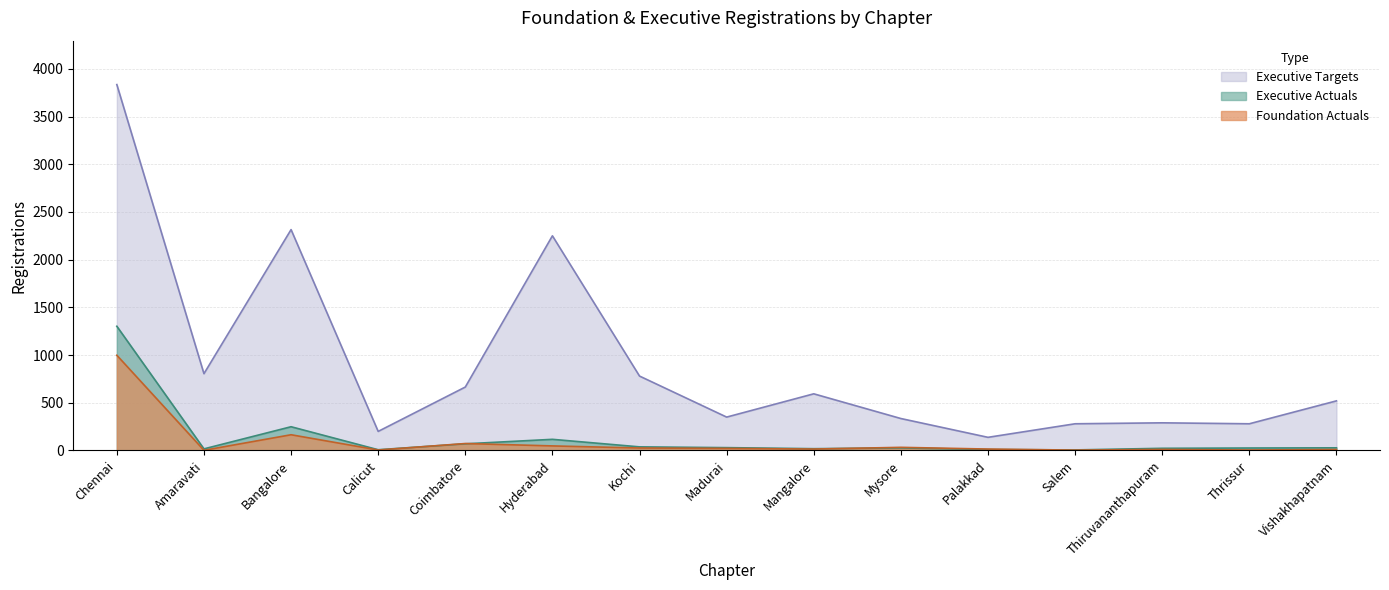

Which category has the highest value across all series?

Chennai